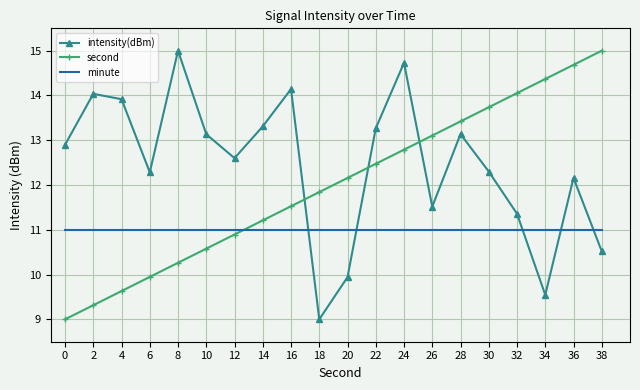

True or false: minute and second cross at least once.

True